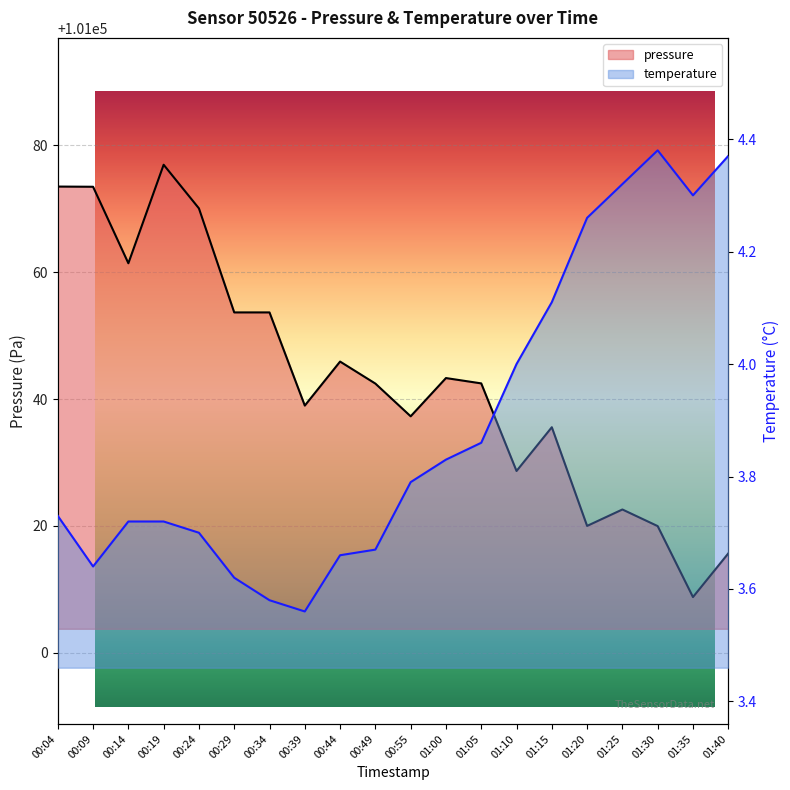

How many lines are shown in the chart?

2